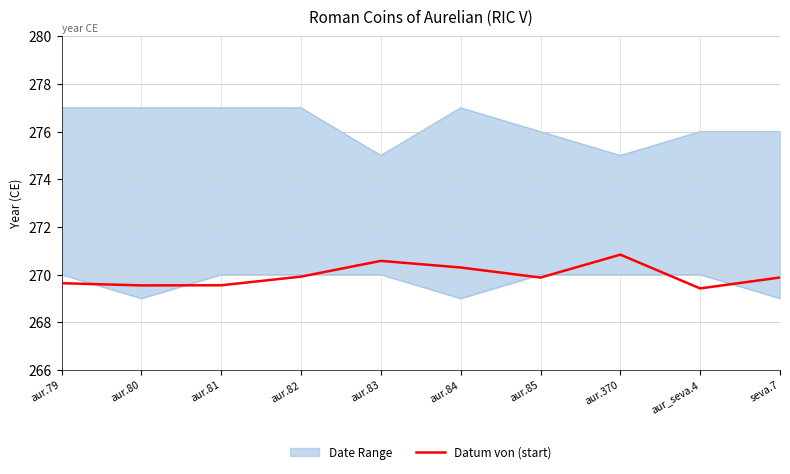

What is the difference between the values at aur.82 and aur_seva.4?

0.5